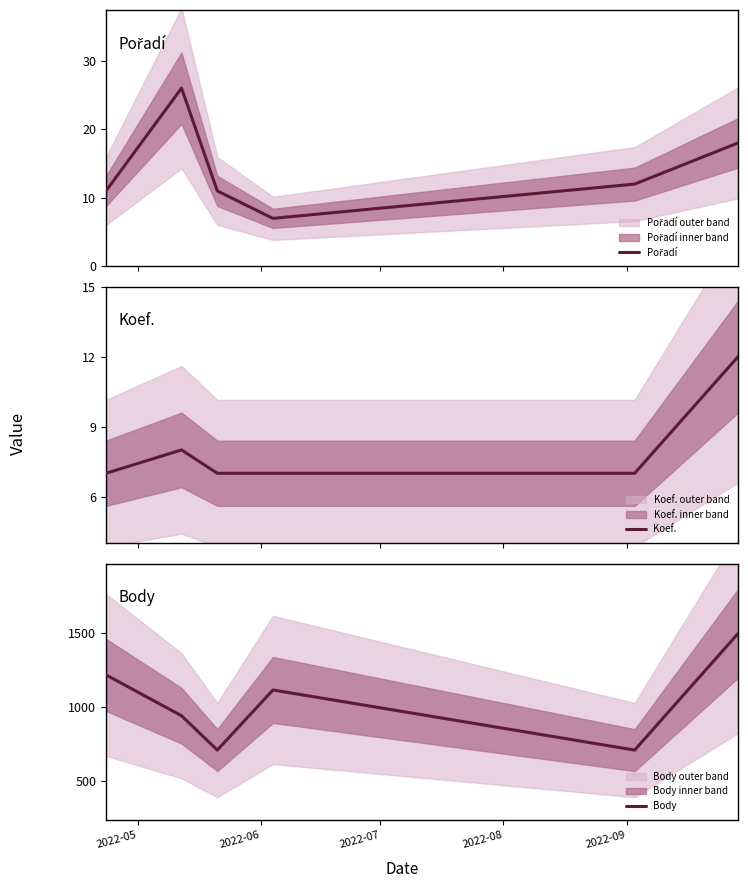

How many Koef. values are between 7 and 8?

5